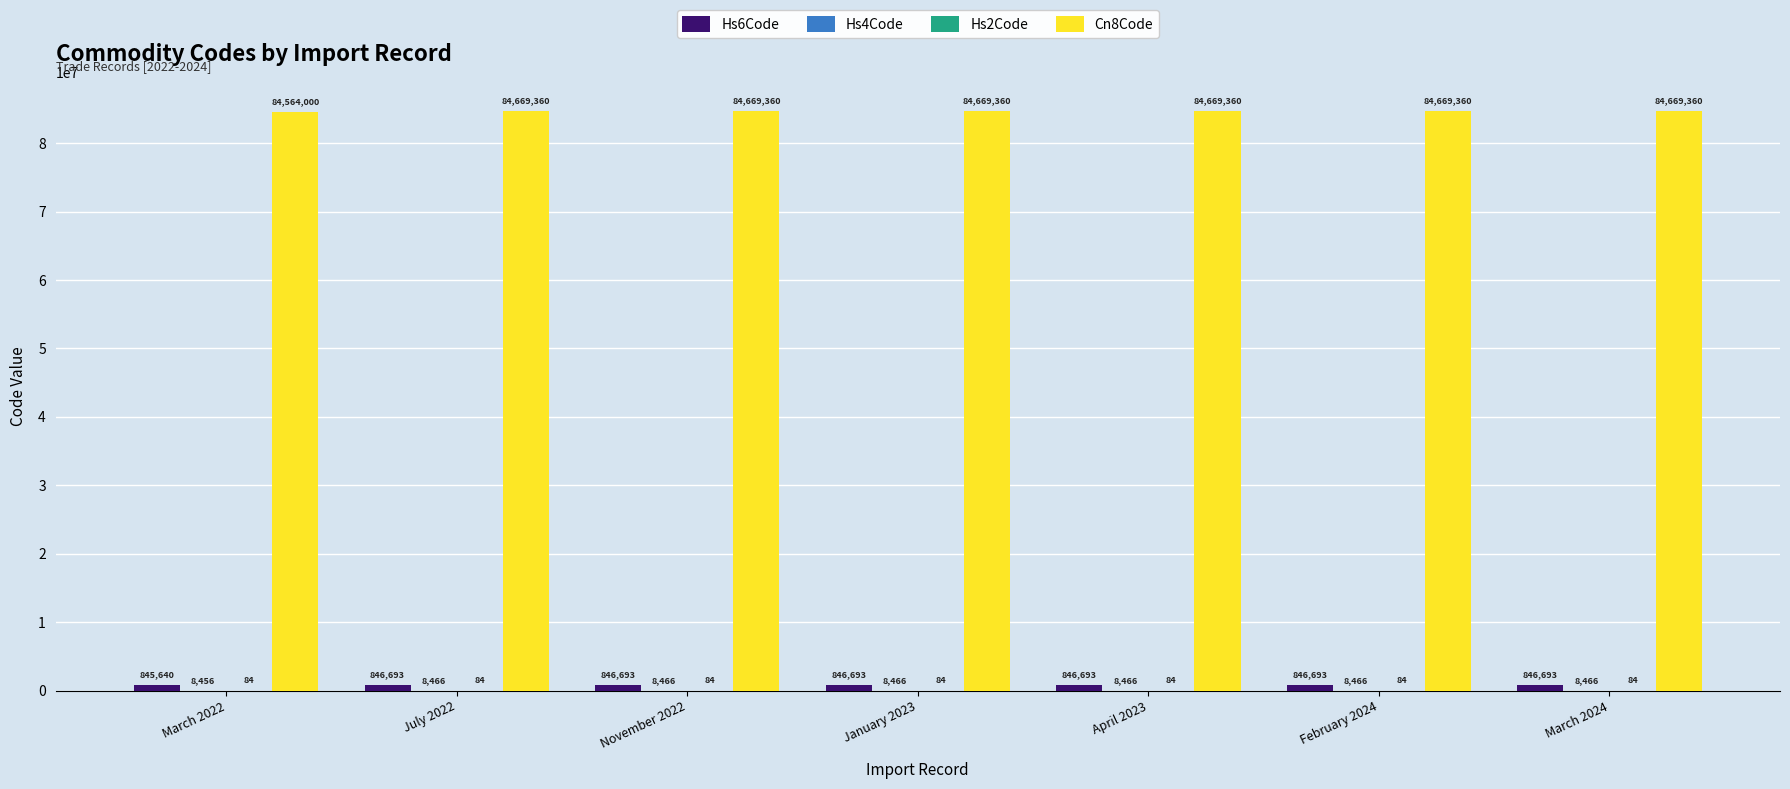

Which series has the largest range (max minus min)?

Cn8Code